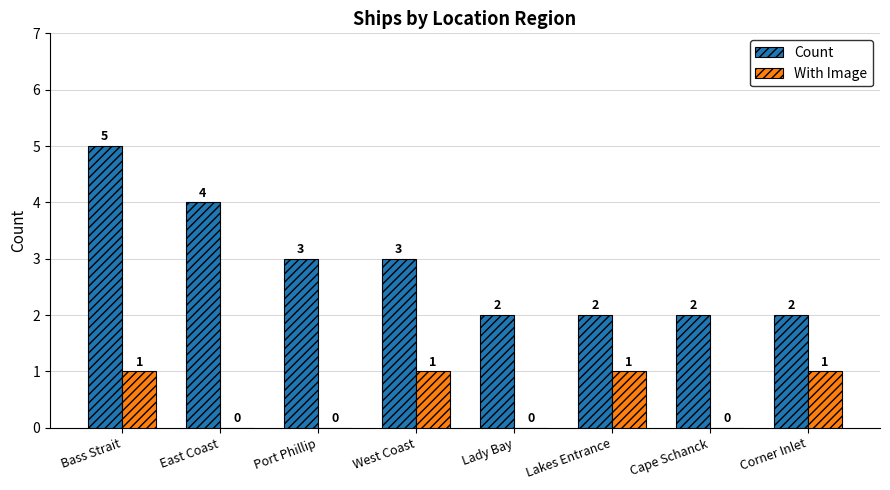

Between Bass Strait and Lakes Entrance, which series saw the biggest shift?

Count